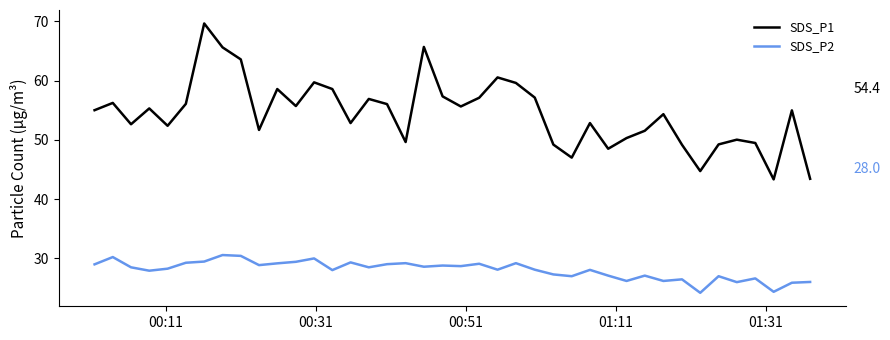

List the series in order of their overall mean, highest first.

SDS_P1, SDS_P2